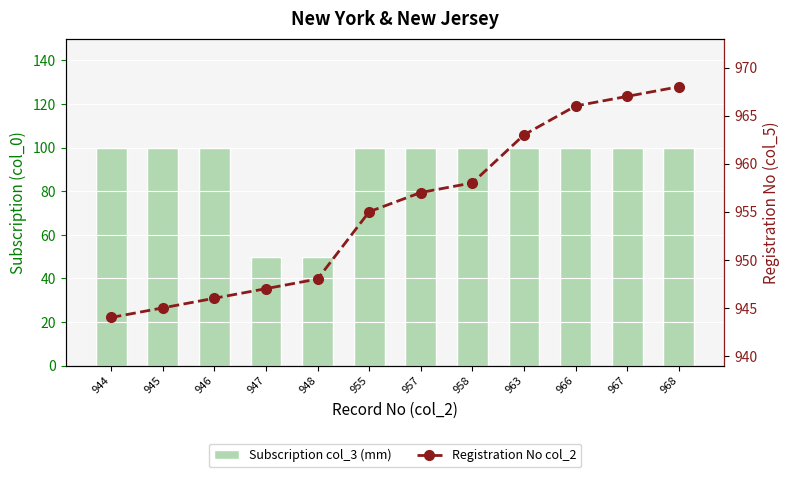

What is the minimum value for Registration No col_2?

944